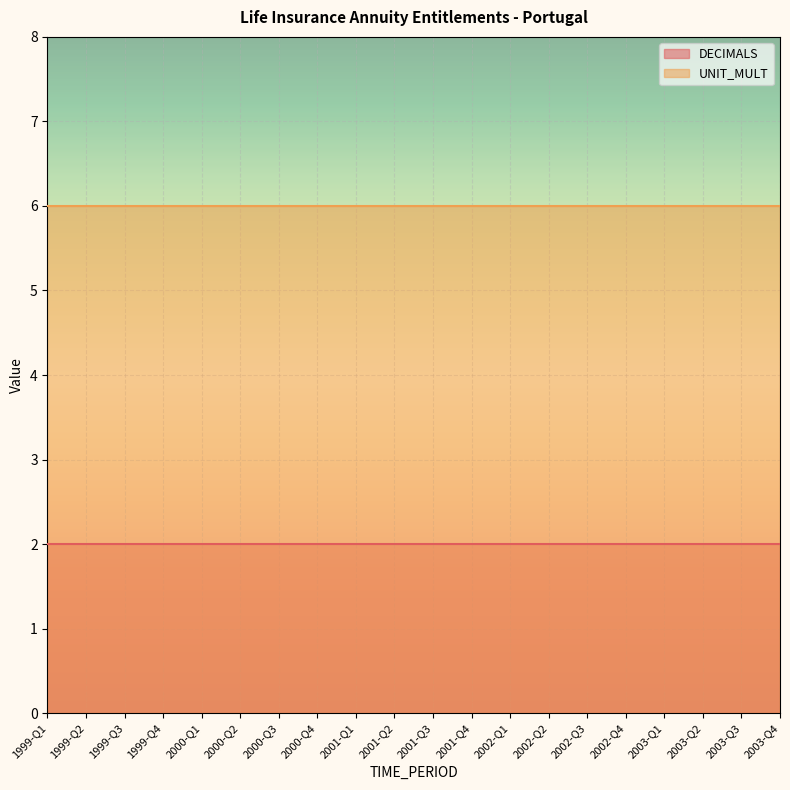

True or false: DECIMALS and UNIT_MULT intersect in this chart.

False